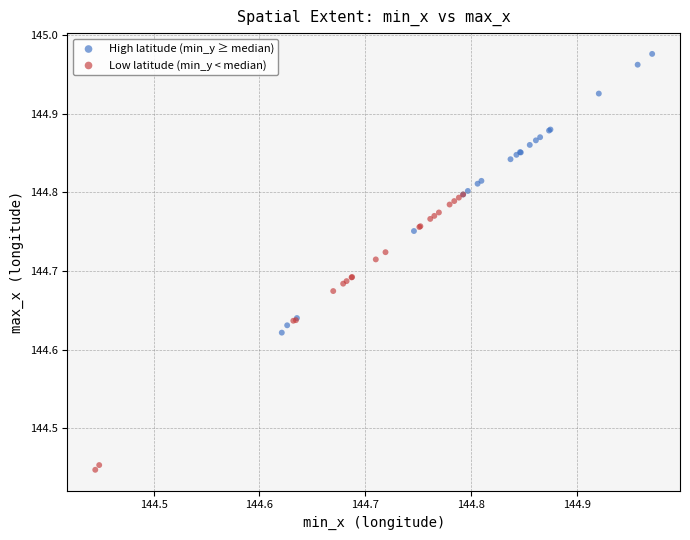

What are all the series names shown in the legend?

High latitude (min_y ≥ median), Low latitude (min_y < median)